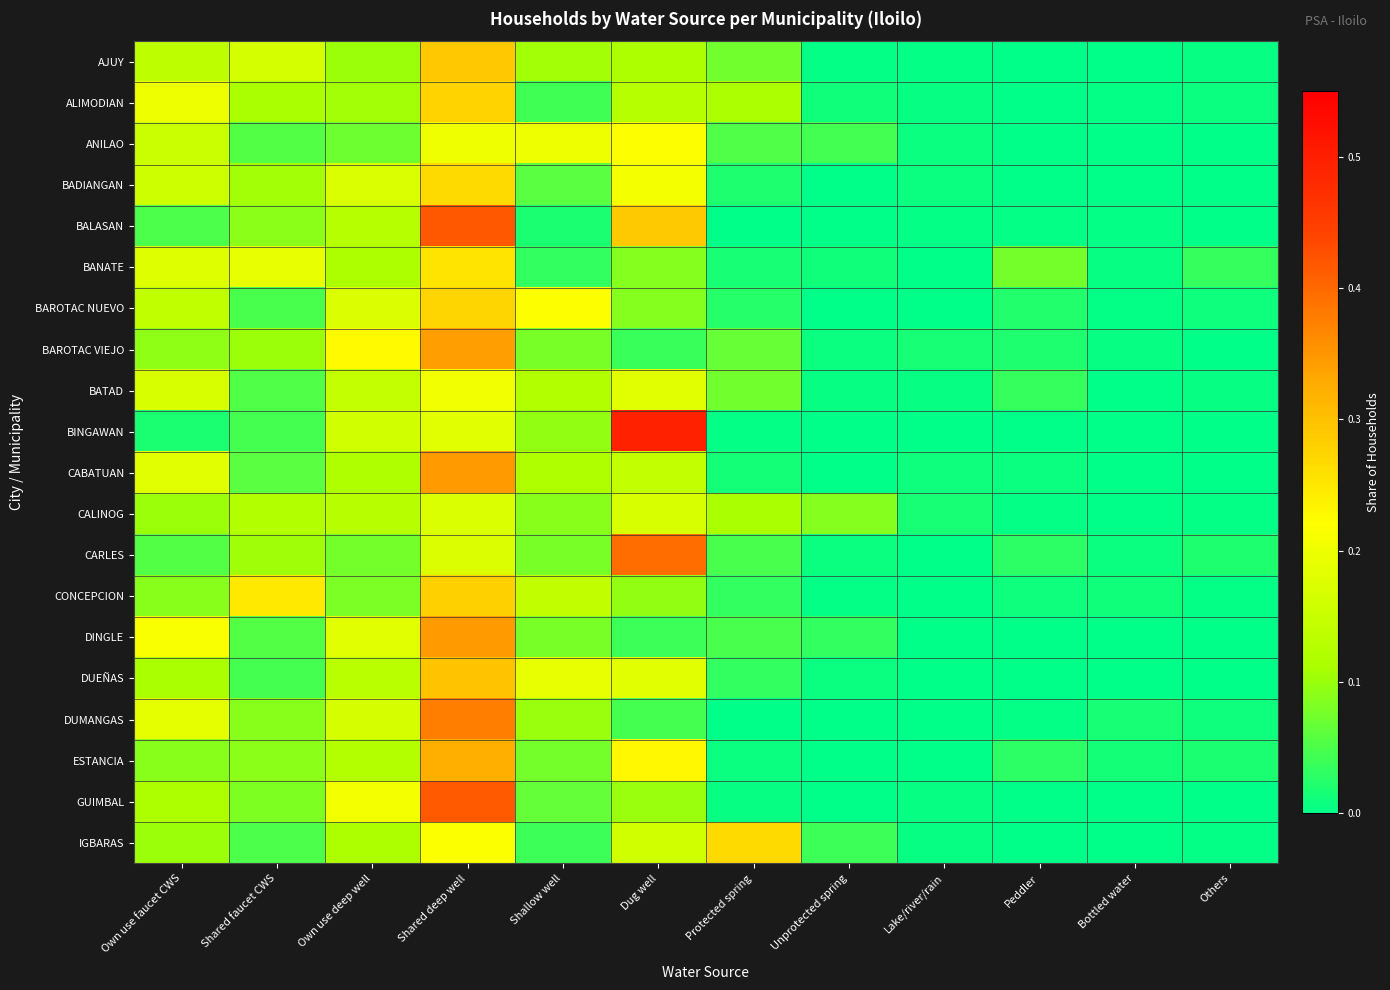

Which series has the widest spread of values?

BINGAWAN